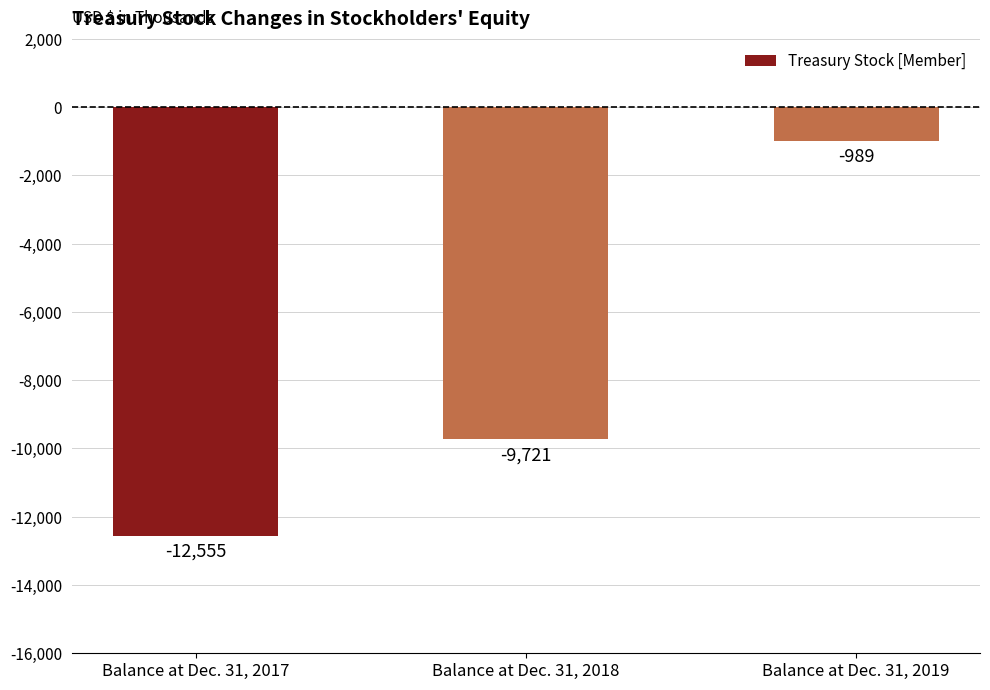

Are the bars horizontal?

No